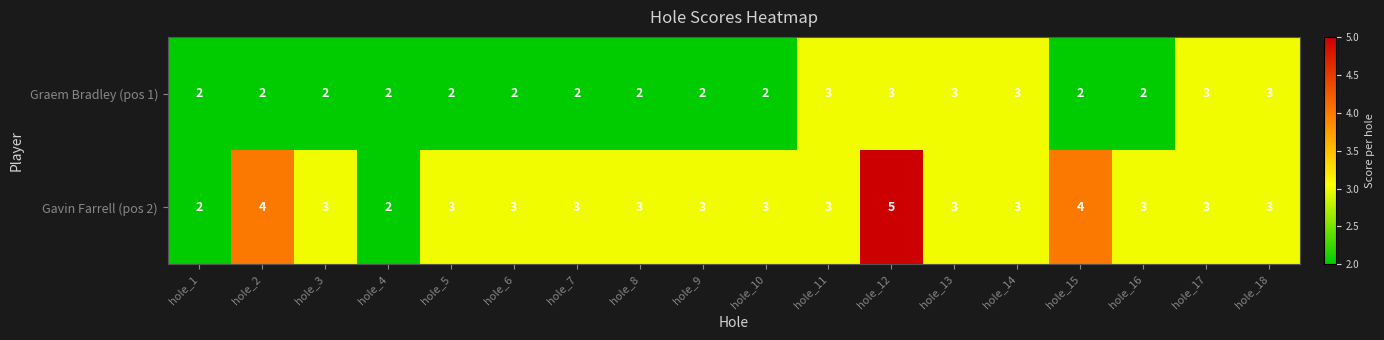

Which series has the largest range (max minus min)?

Gavin Farrell (pos 2)